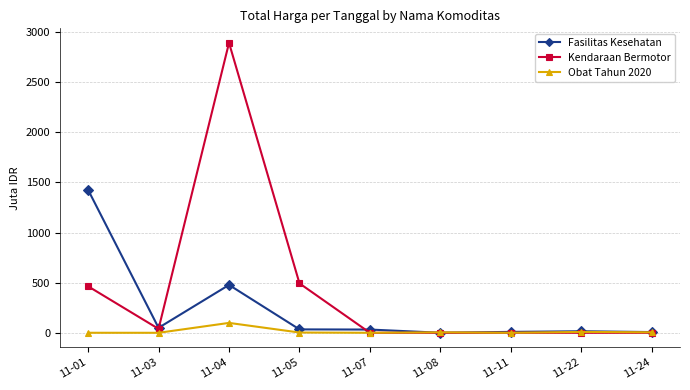

Which series has the largest total across all categories?

Kendaraan Bermotor